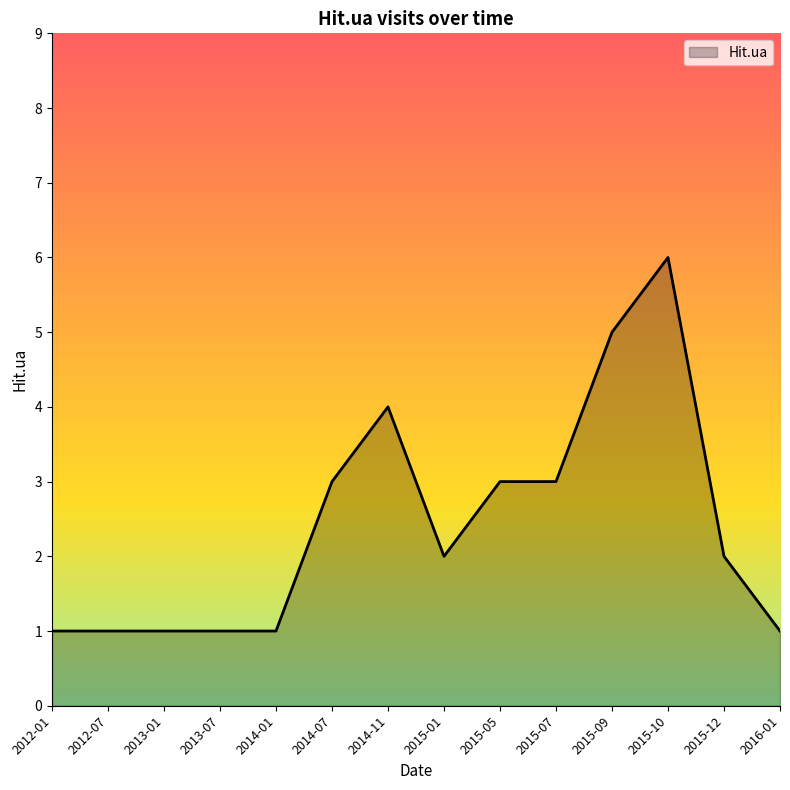

What position from the left is 2015-10?

12